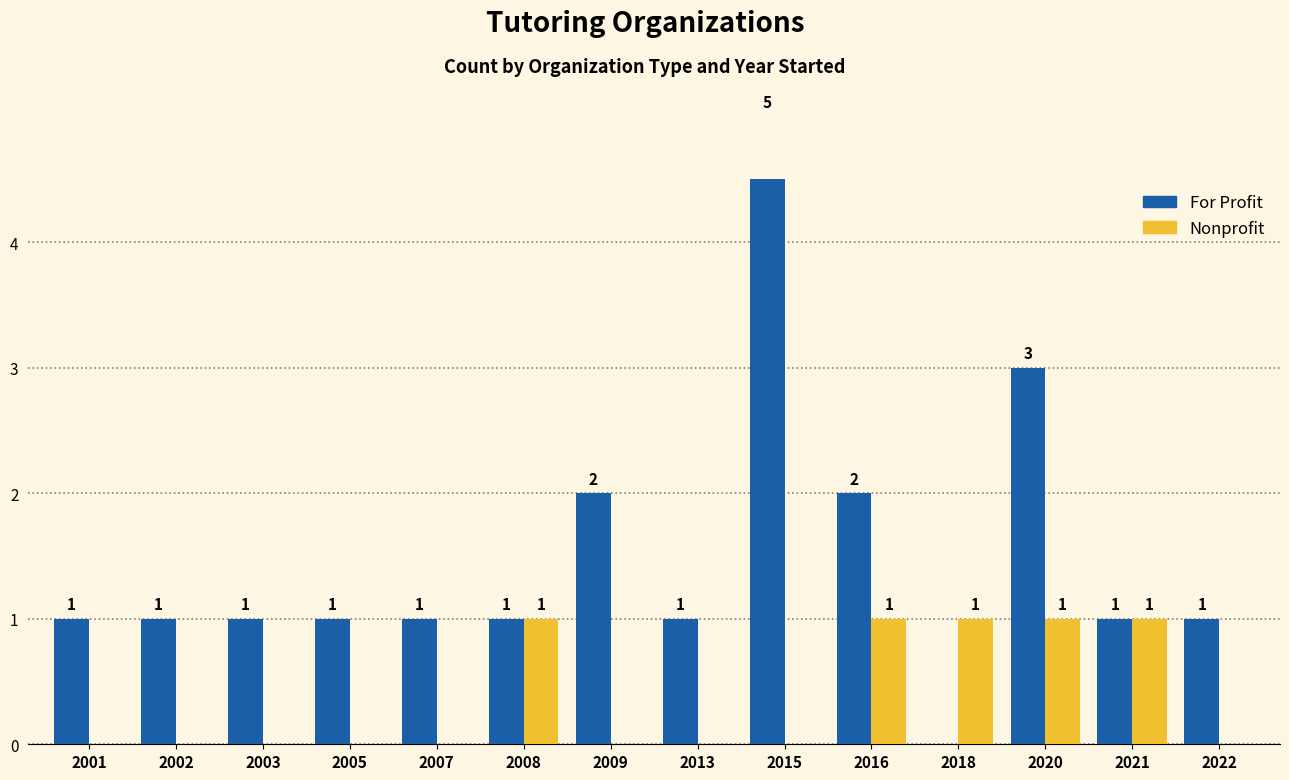

True or false: For Profit has a value of -3 at 2018.

False